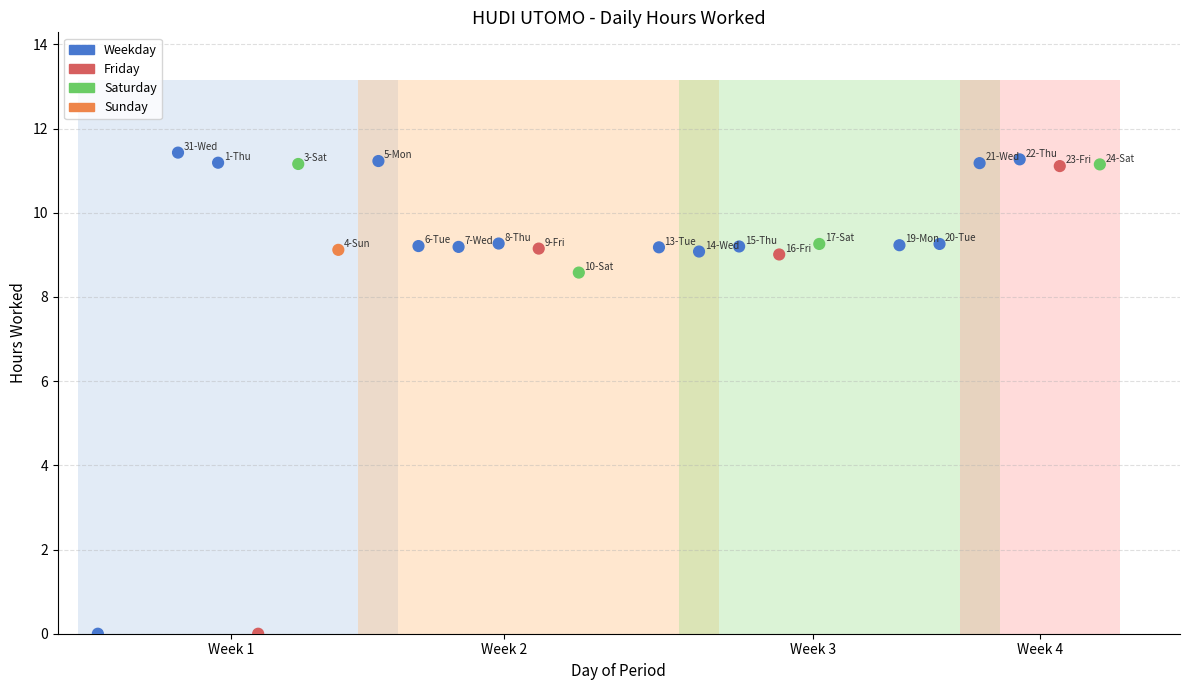

What Y value in the scatter plot is closest to 5?

8.6